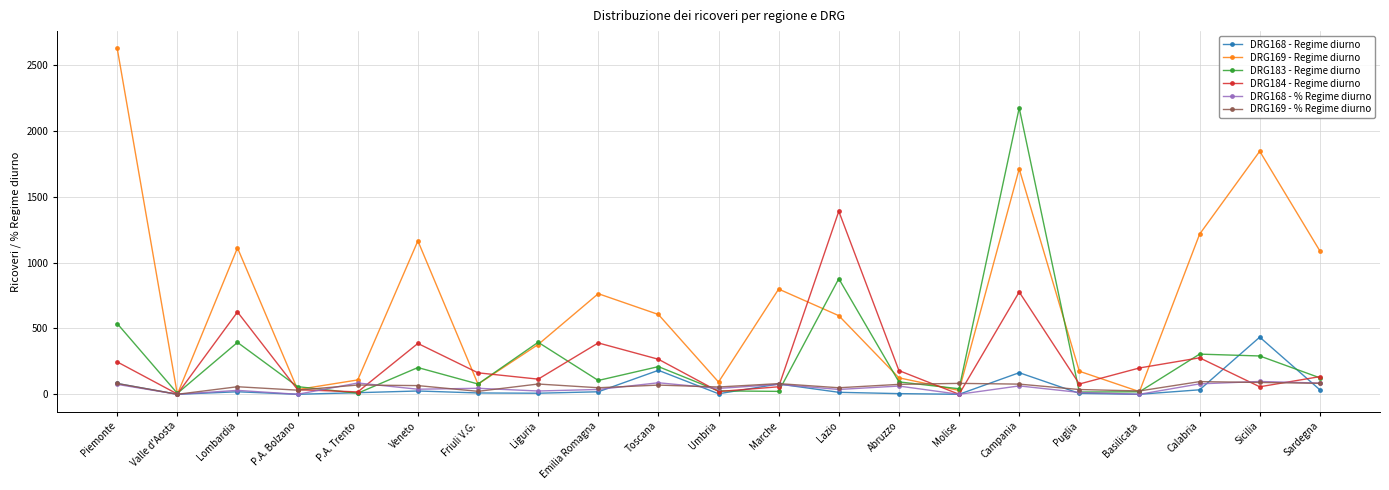

What is the value of the DRG184 - Regime diurno point at the 7th from the left?

163.0